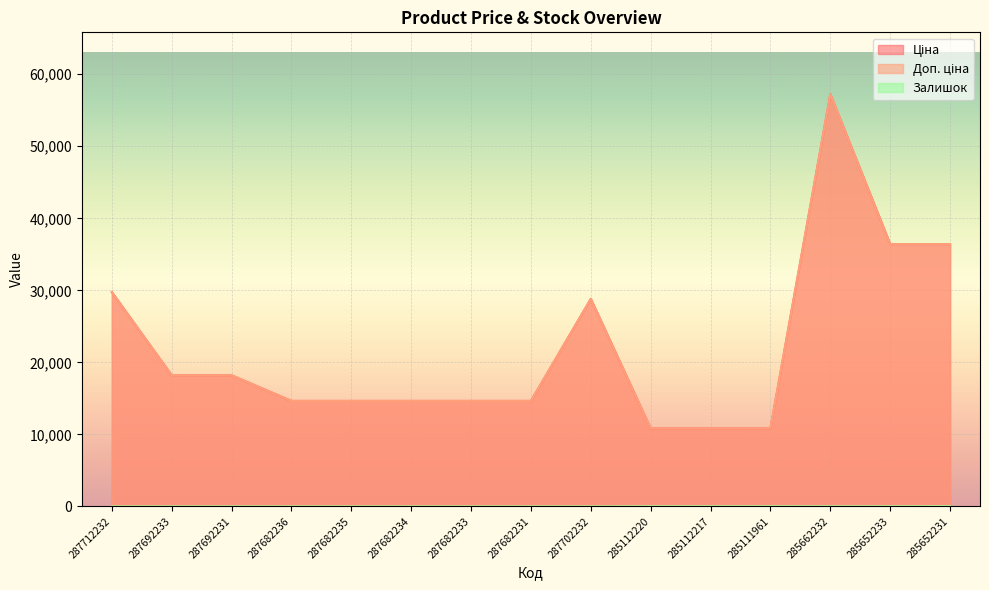

Is it true that Ціна equals 14649.6 at 287682233?

True